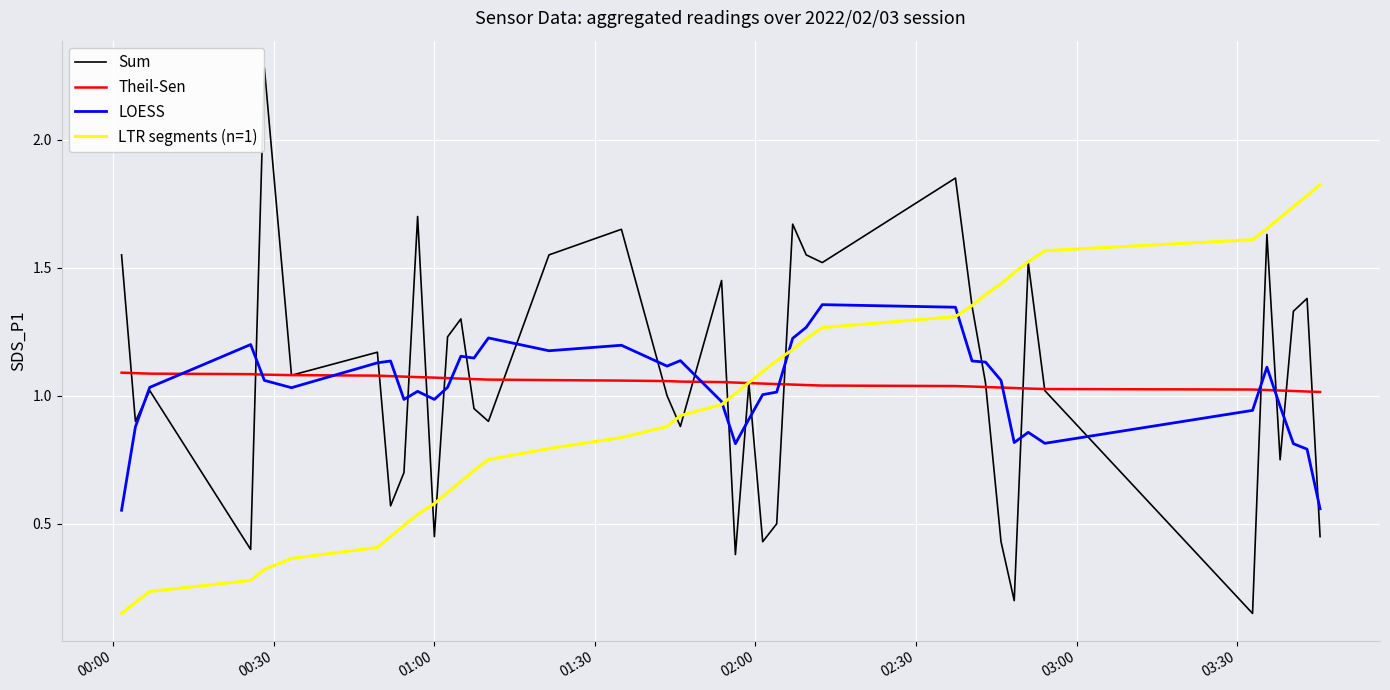

What is the greatest value displayed?

2.3